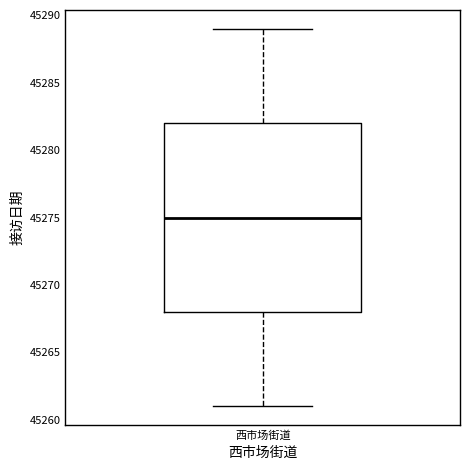

Where does the lower whisker of the box for 西市场街道 end on the y-axis? The values are not printed on the chart, so give them approximately, as read against the axis.

45261